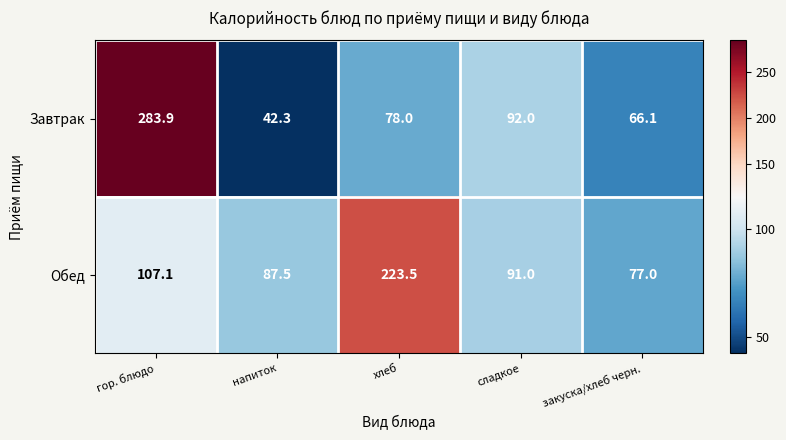

At which category is the sum across all series the highest?

гор. блюдо